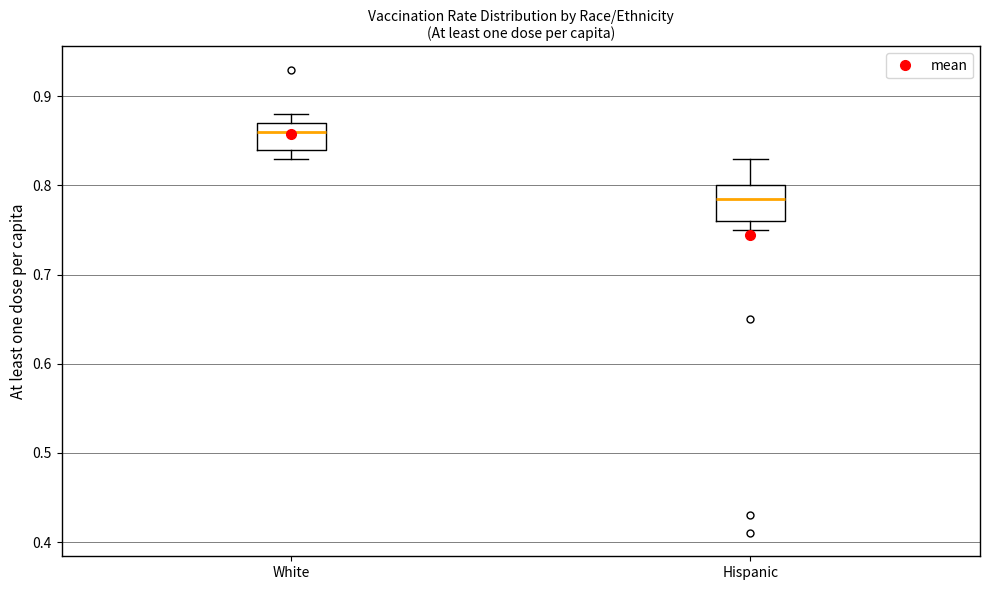

Reading left to right, read every box against the y-axis: the position of its median line, the range the box covers, and the ends of its whiskers. The values are not printed on the chart, so give them approximately, as read against the axis.

White: median 0.86, box 0.84 to 0.87, whiskers 0.83 to 0.88
Hispanic: median 0.79, box 0.76 to 0.80, whiskers 0.75 to 0.83